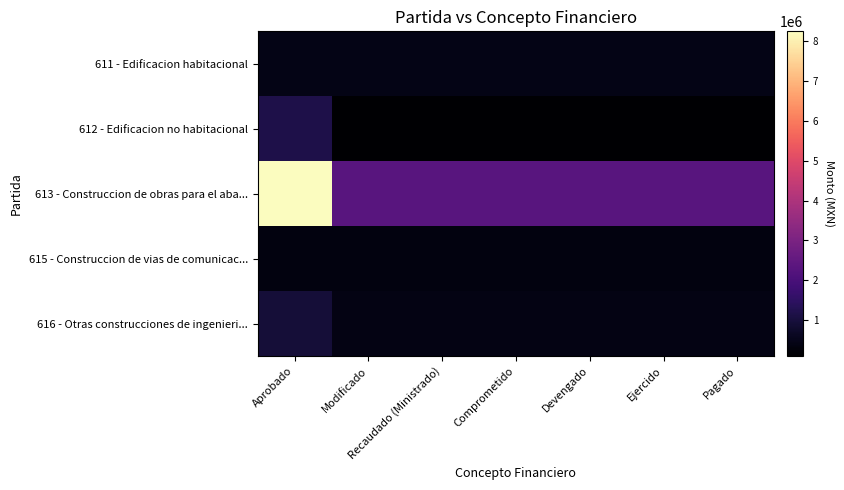

At which category is the sum across all series the highest?

Aprobado